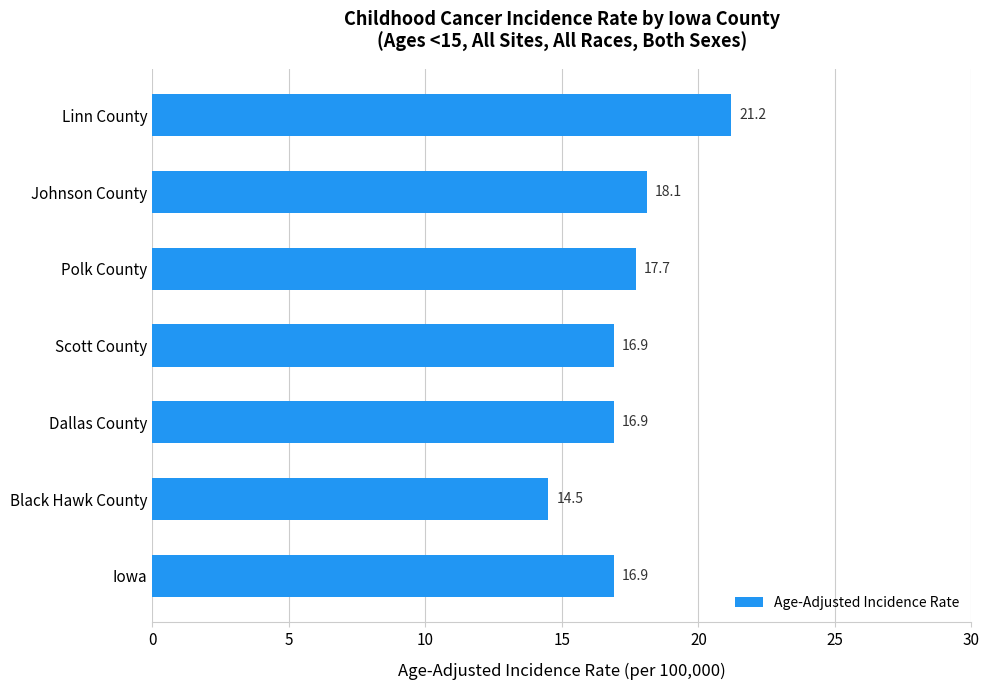

Are the bars grouped side by side (vs. stacked)?

No